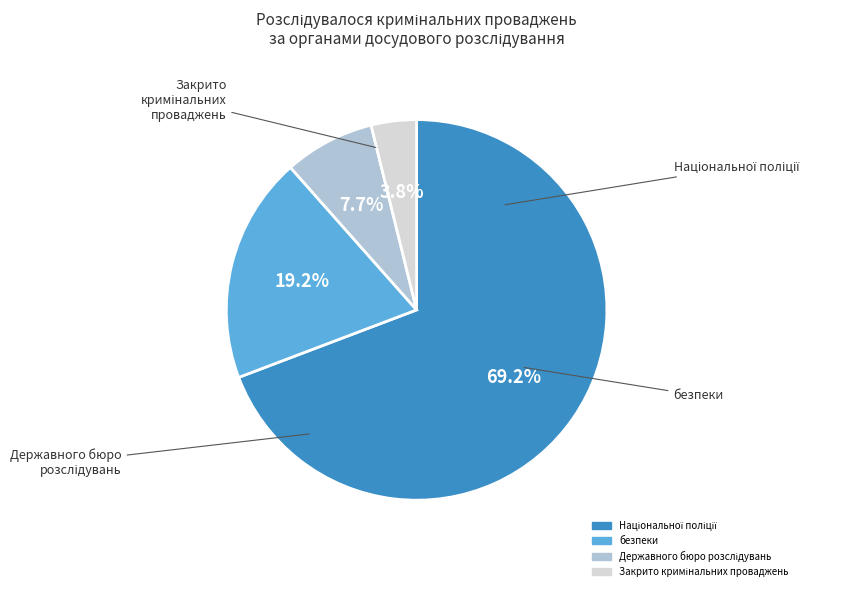

Is безпеки the majority of the pie?

No